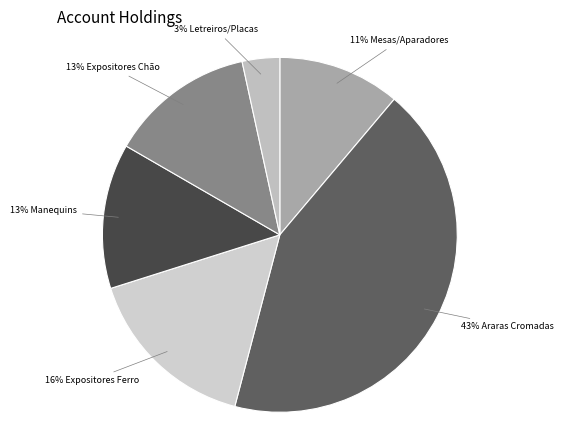

To the nearest percent, what is the difference between the largest and smallest slice percentages?

40%